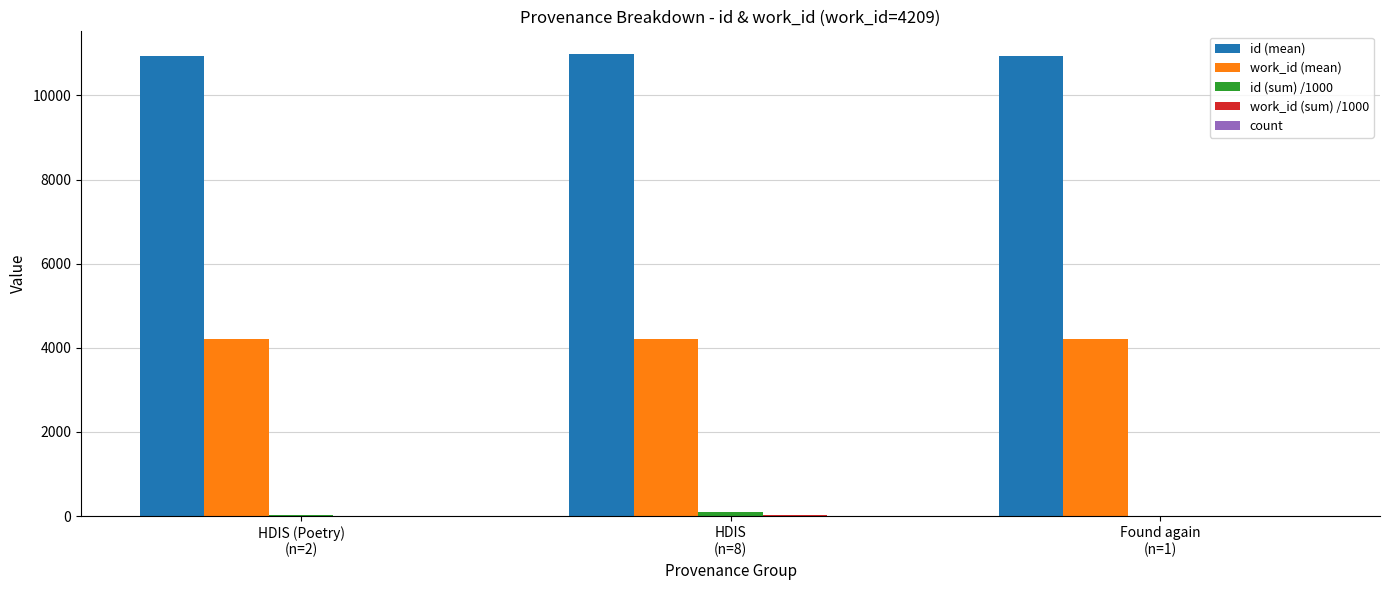

Which series has the largest total across all categories?

id (mean)